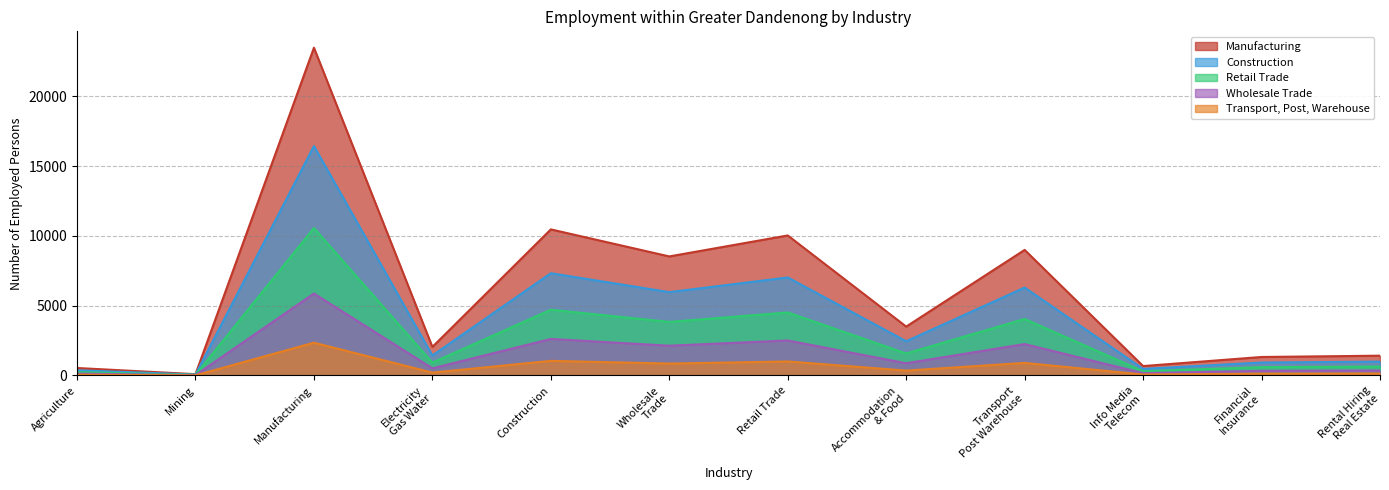

True or false: Transport, Post, Warehouse and Wholesale Trade cross at least once.

False